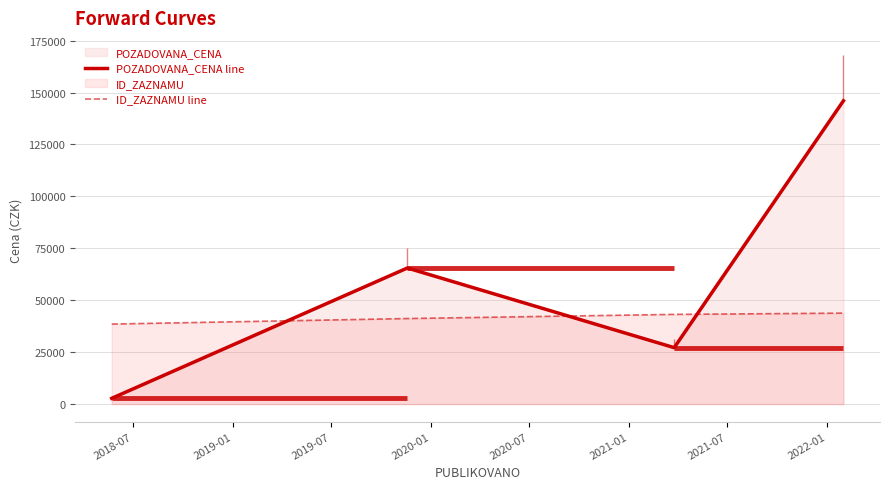

True or false: ID_ZAZNAMU line and POZADOVANA_CENA line cross at least once.

True